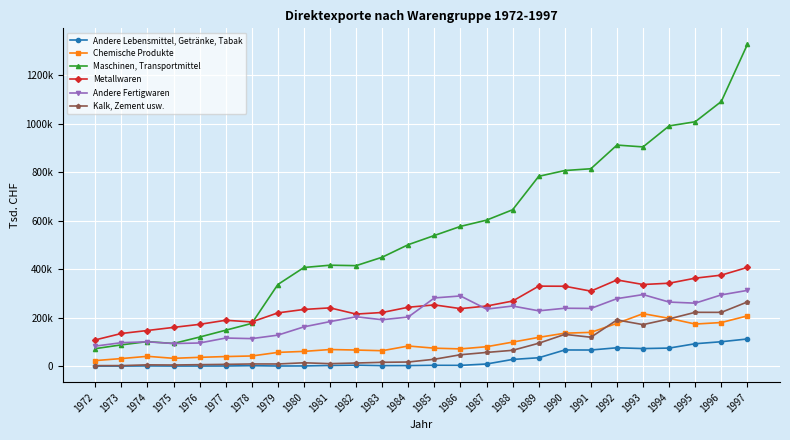

Which series ends up on top after the final intersection of Kalk, Zement usw. and Chemische Produkte?

Kalk, Zement usw.